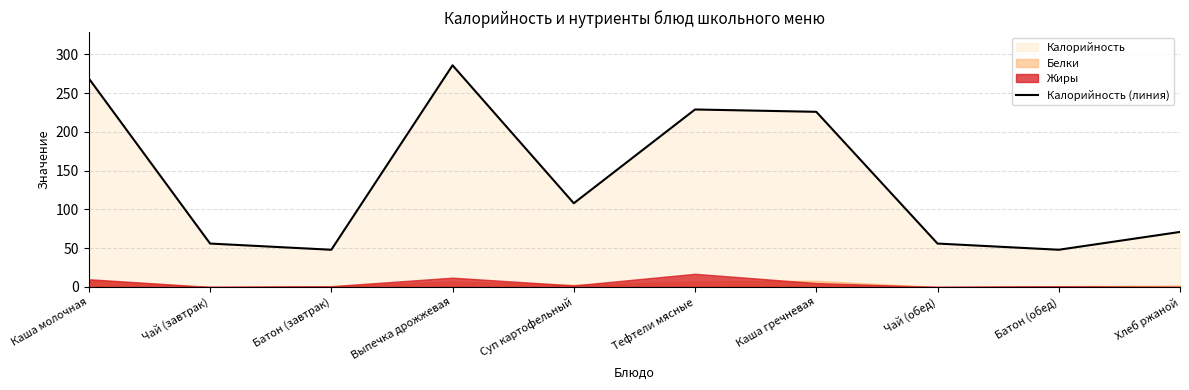

Rank the categories by value from lowest to highest.

Батон (завтрак), Батон (обед), Чай (завтрак), Чай (обед), Хлеб ржаной, Суп картофельный, Каша гречневая, Тефтели мясные, Каша молочная, Выпечка дрожжевая